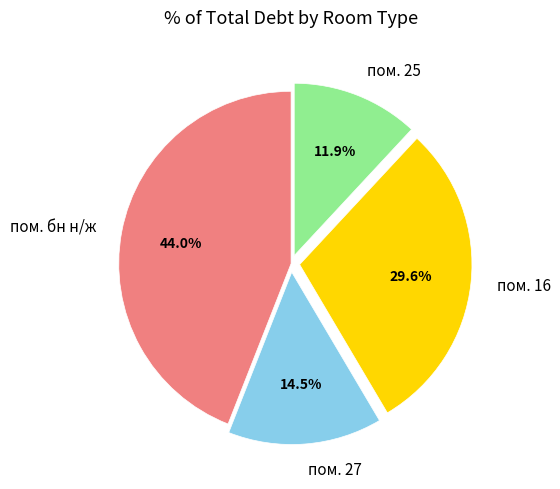

How many slices are in this pie chart?

4